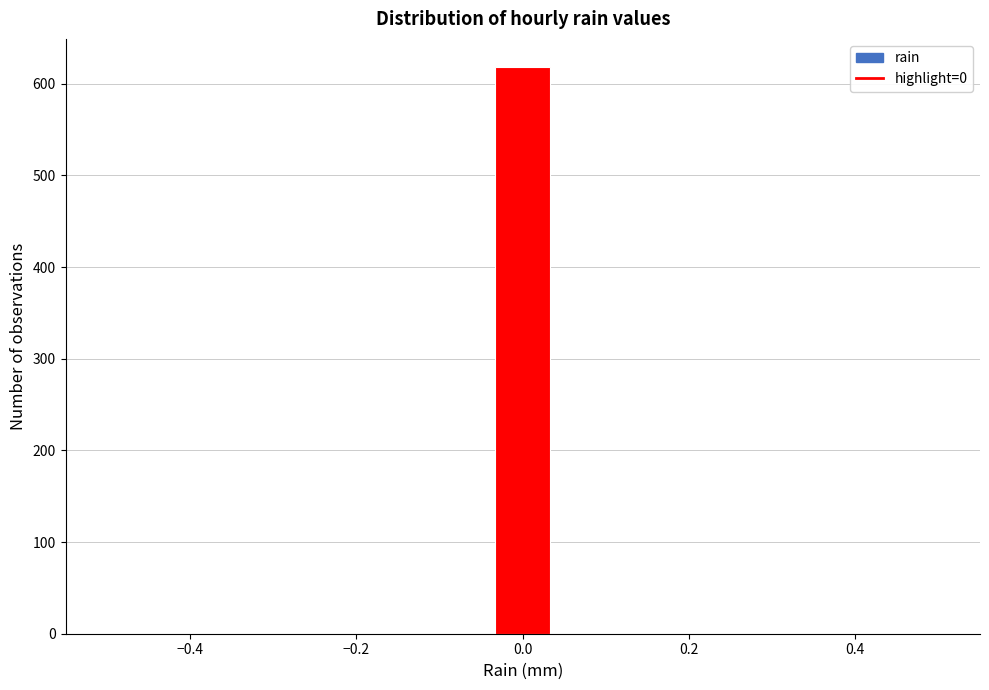

Read against the x-axis, roughly where is the centre of the tallest bar?

0.00